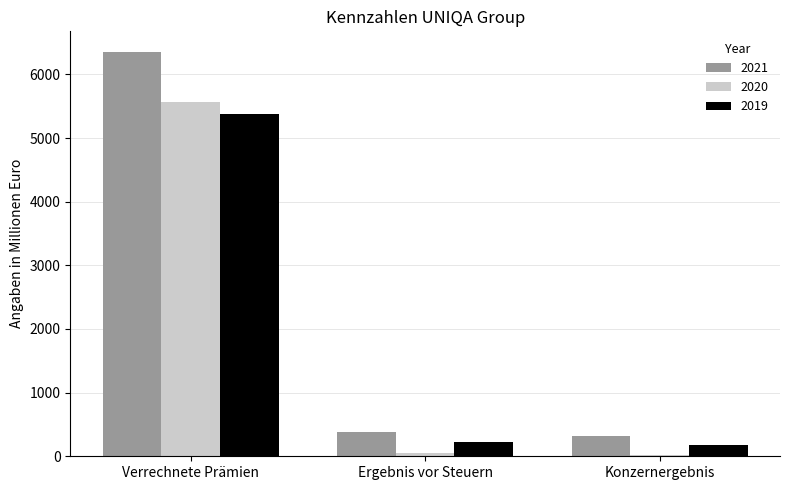

Reading right to left, what are all the values shown in this chart?

2021: Konzernergebnis=314.7	Ergebnis vor Steuern=382.3	Verrechnete Prämien=6358.0
2020: Konzernergebnis=19.4	Ergebnis vor Steuern=57.1	Verrechnete Prämien=5565.3
2019: Konzernergebnis=171.0	Ergebnis vor Steuern=232.0	Verrechnete Prämien=5372.6